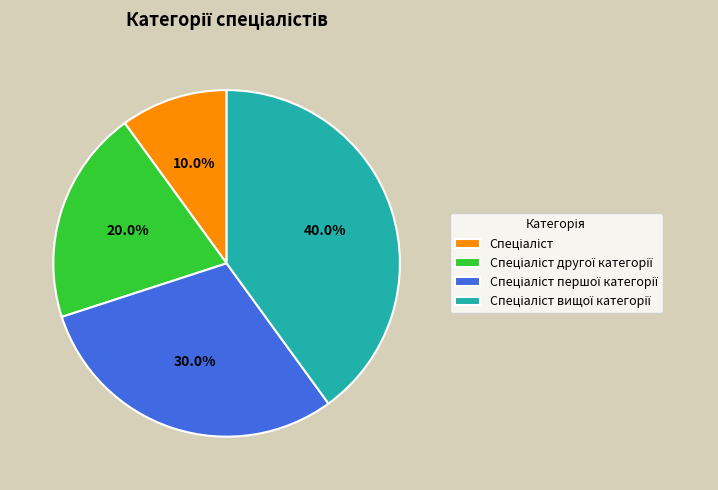

Does any single category account for the majority?

No